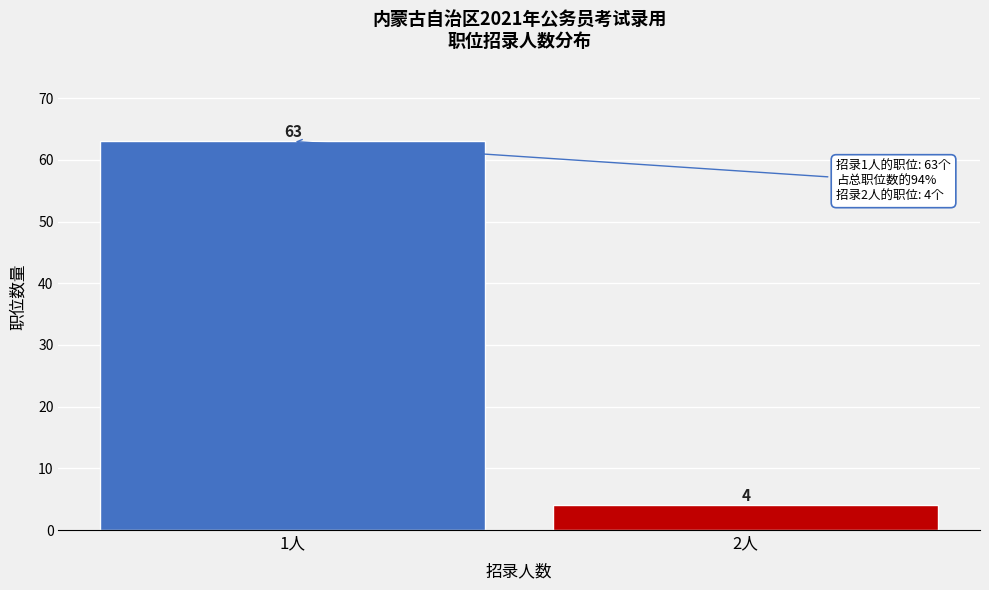

Reading left to right, extract all data points from this chart.

1人=63	2人=4